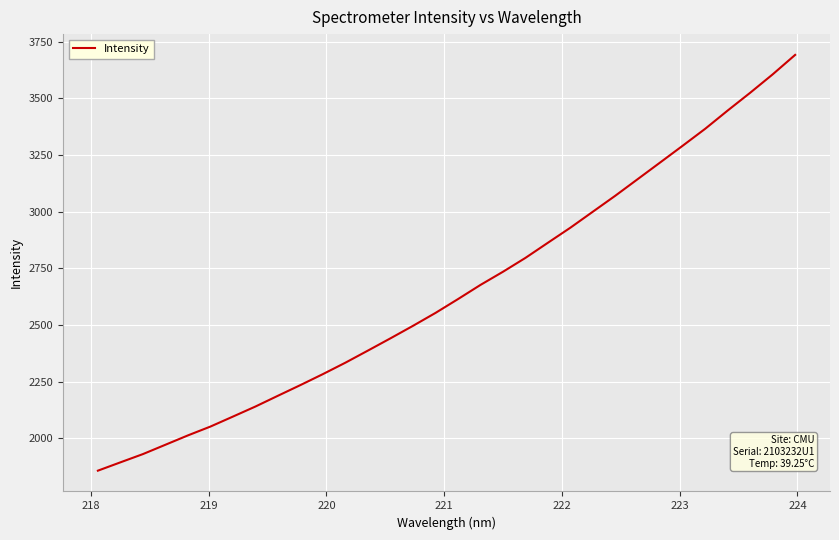

What is the minimum value shown in the chart?

1857.9